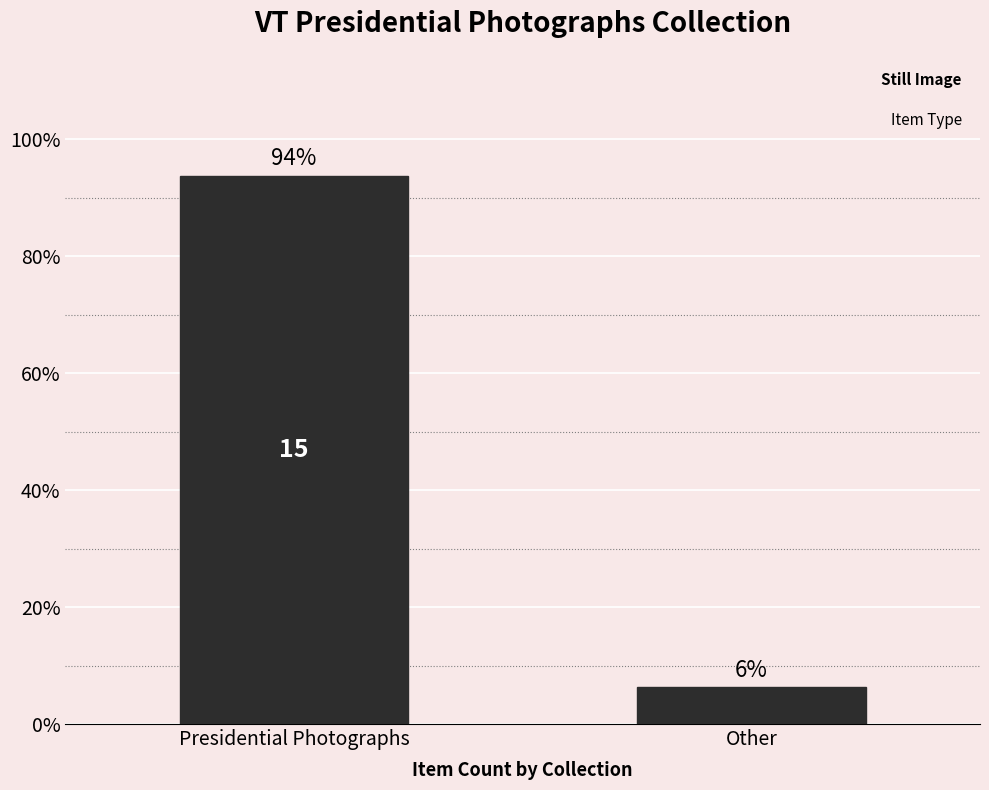

What is the change in value from Presidential Photographs to Other?

-0.9